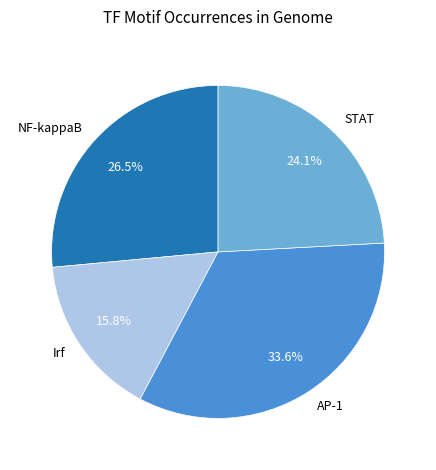

To the nearest percent, what is the combined percentage of Irf and STAT?

40%